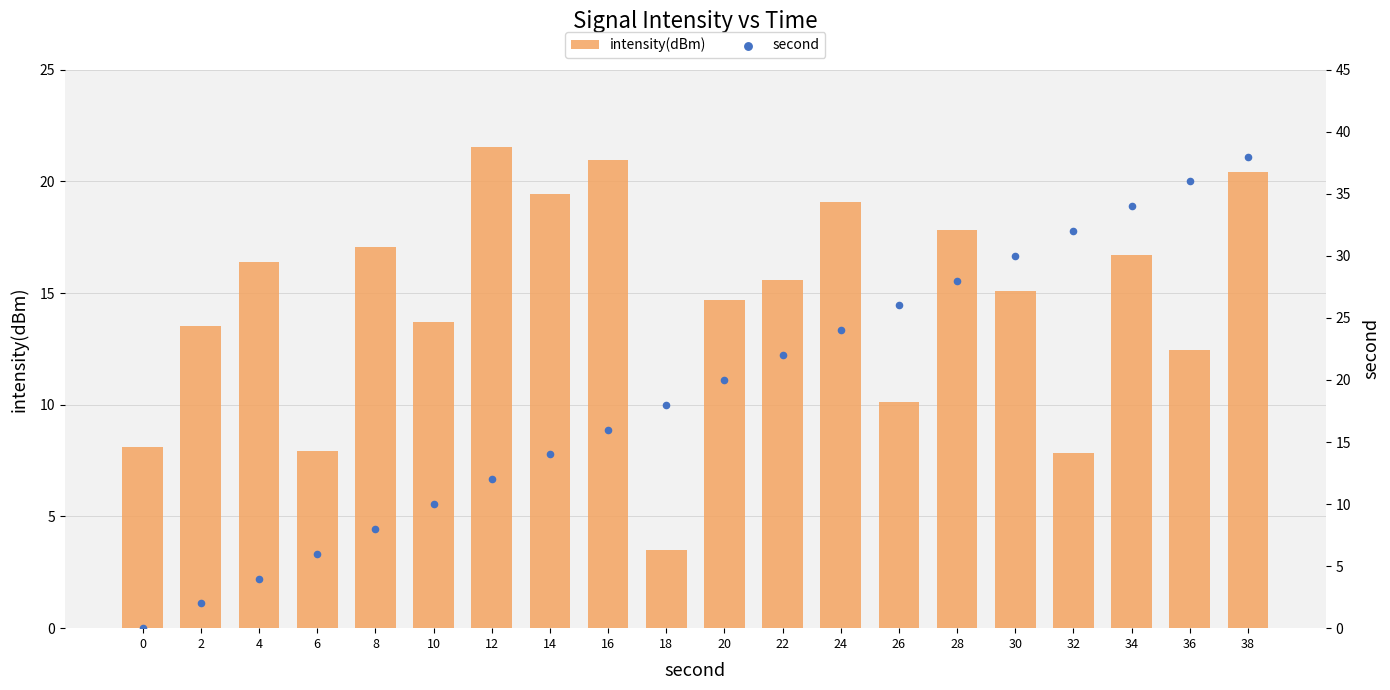

Which series reaches the minimum Y coordinate?

second